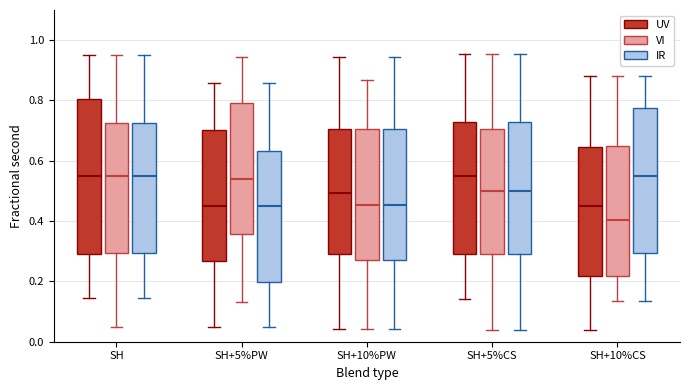

Which box is the tallest, from its lower edge to its upper edge?

SH (UV)